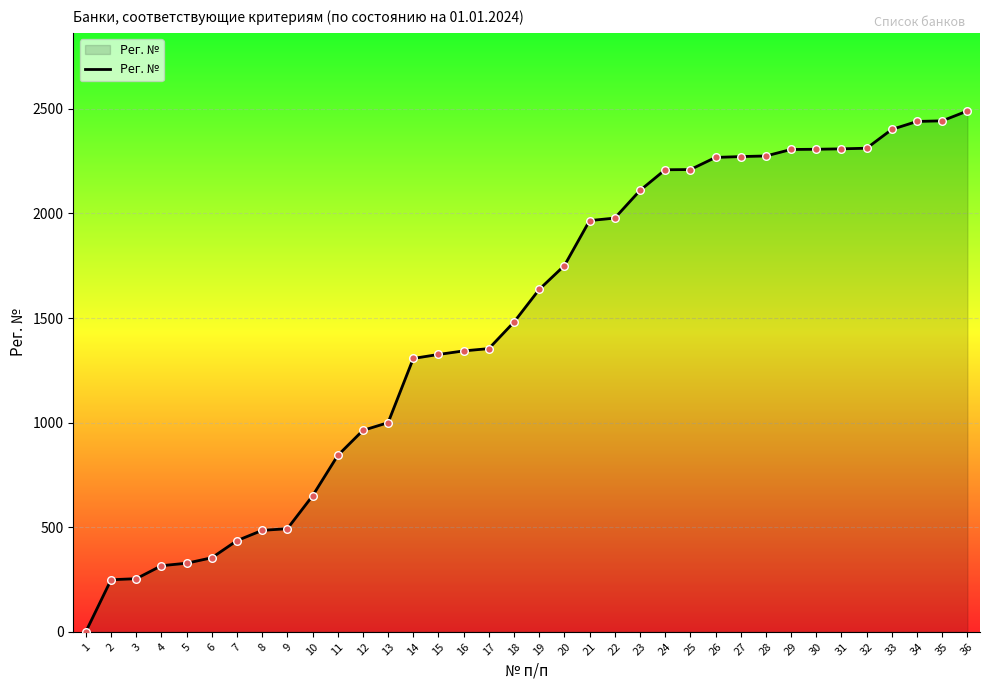

Between 25 and 20, which is larger?

25